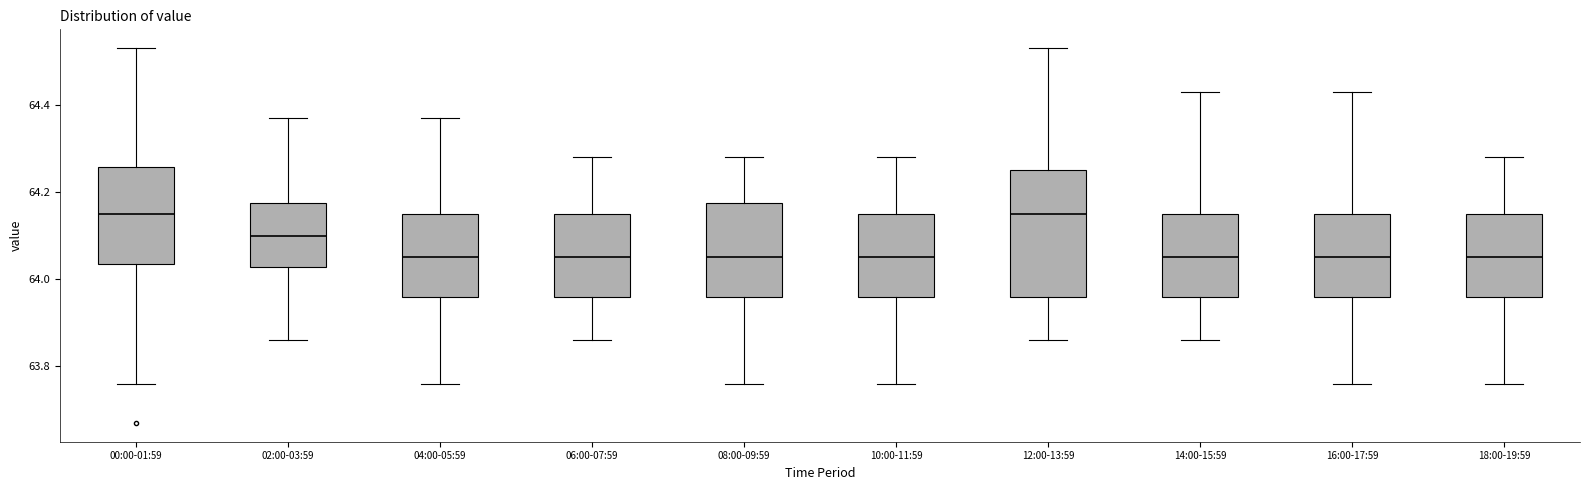

Comparing the boxes themselves (not the whiskers), which one is the tallest?

12:00-13:59